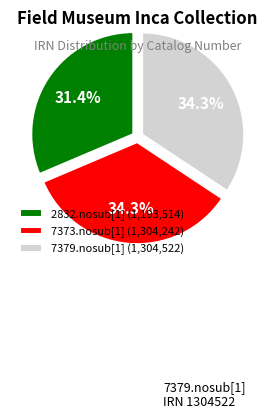

Which slice is the smallest?

2832.nosub[1]